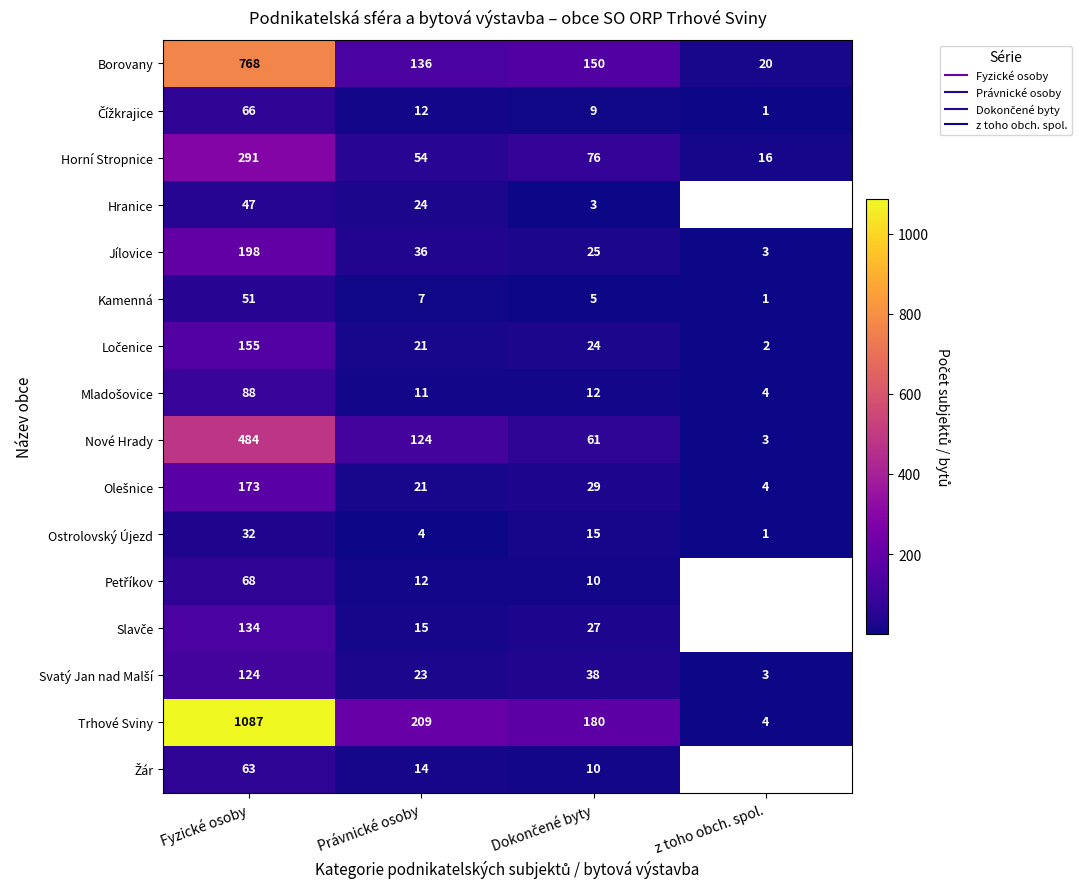

The Mladošovice series shows 88.0 at Fyzické osoby. True or false?

True